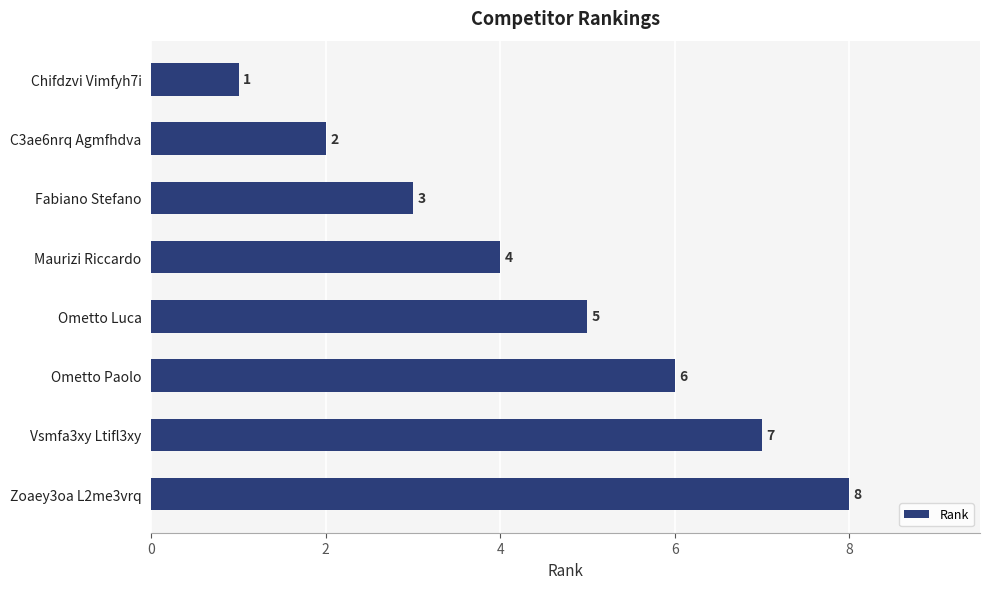

Count the number of data series in this chart.

1